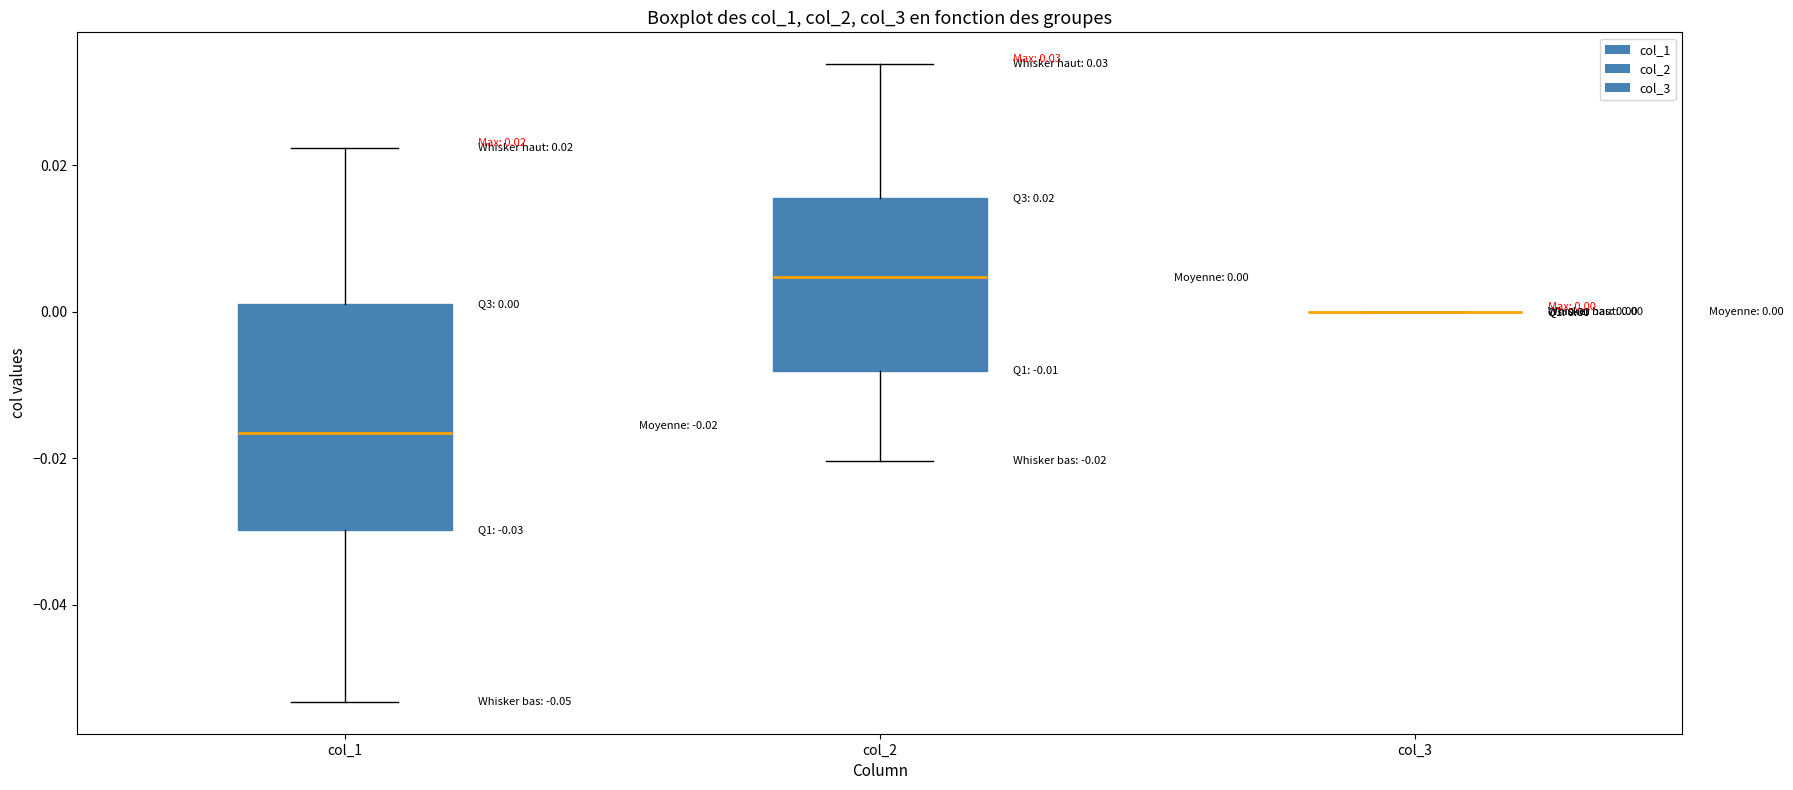

Which box is the tallest, from its lower edge to its upper edge?

col_1